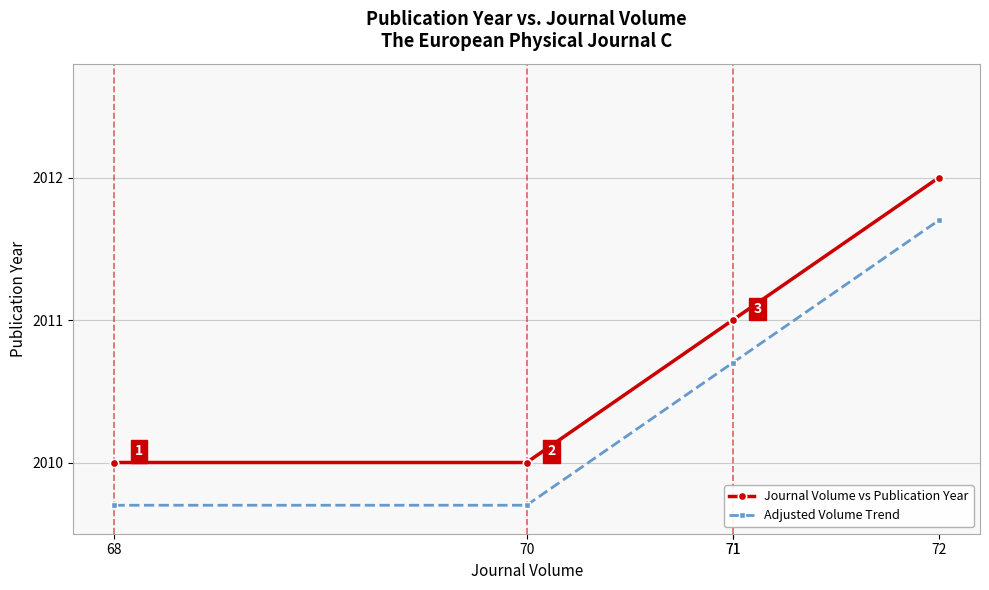

At 68, list the series in order from largest to smallest.

Journal Volume vs Publication Year, Adjusted Volume Trend